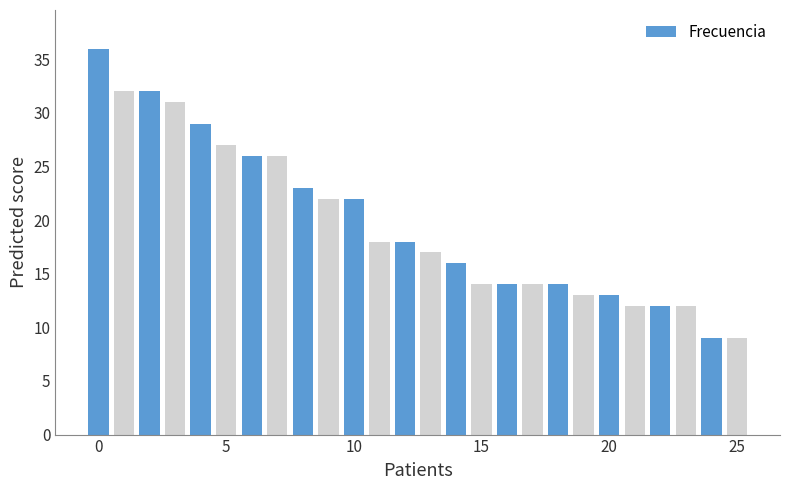

What is the greatest value displayed?

36